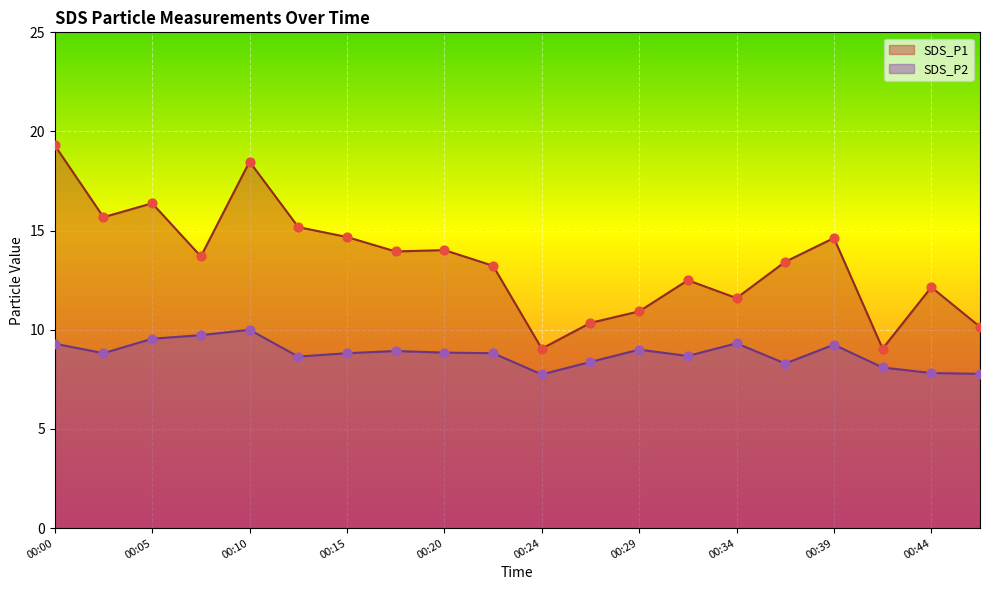

What is the total value across all series at 00:10?

28.5